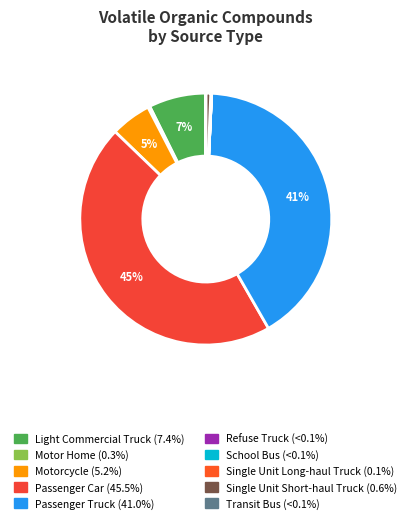

To the nearest percent, what is the combined percentage of Motorcycle and Refuse Truck?

5%